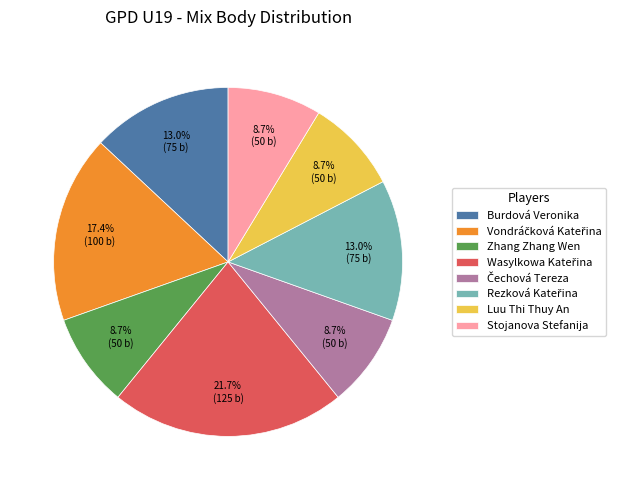

To the nearest percent, what is the difference between the largest and smallest slice percentages?

13%